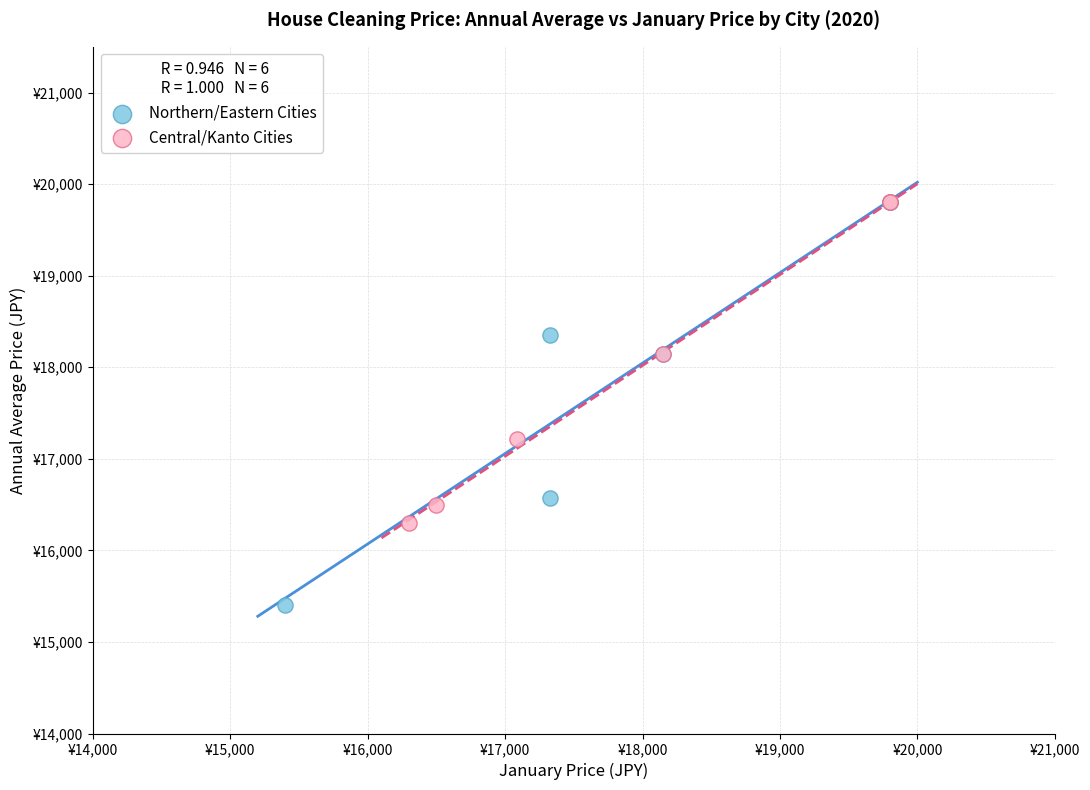

What are all the series names shown in the legend?

Northern/Eastern Cities, Central/Kanto Cities